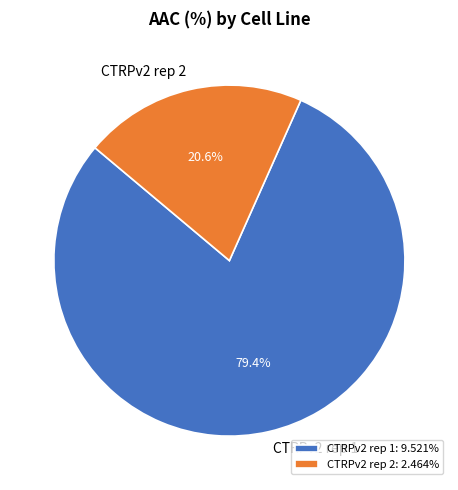

What is the largest slice in the pie chart?

CTRPv2 rep 1